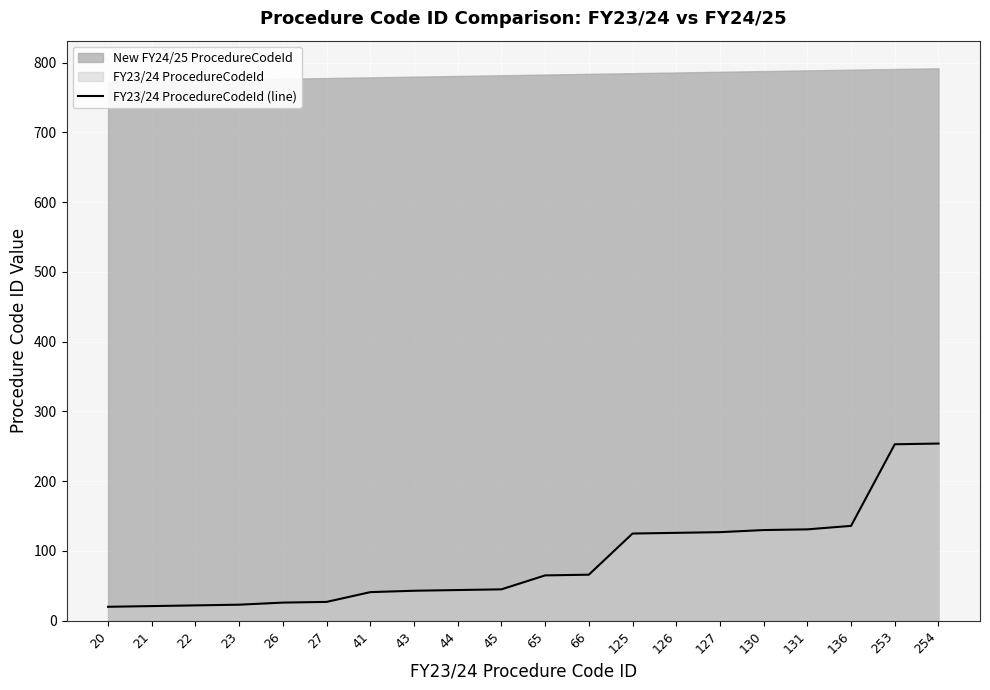

True or false: the data shows 22 at 22.

True